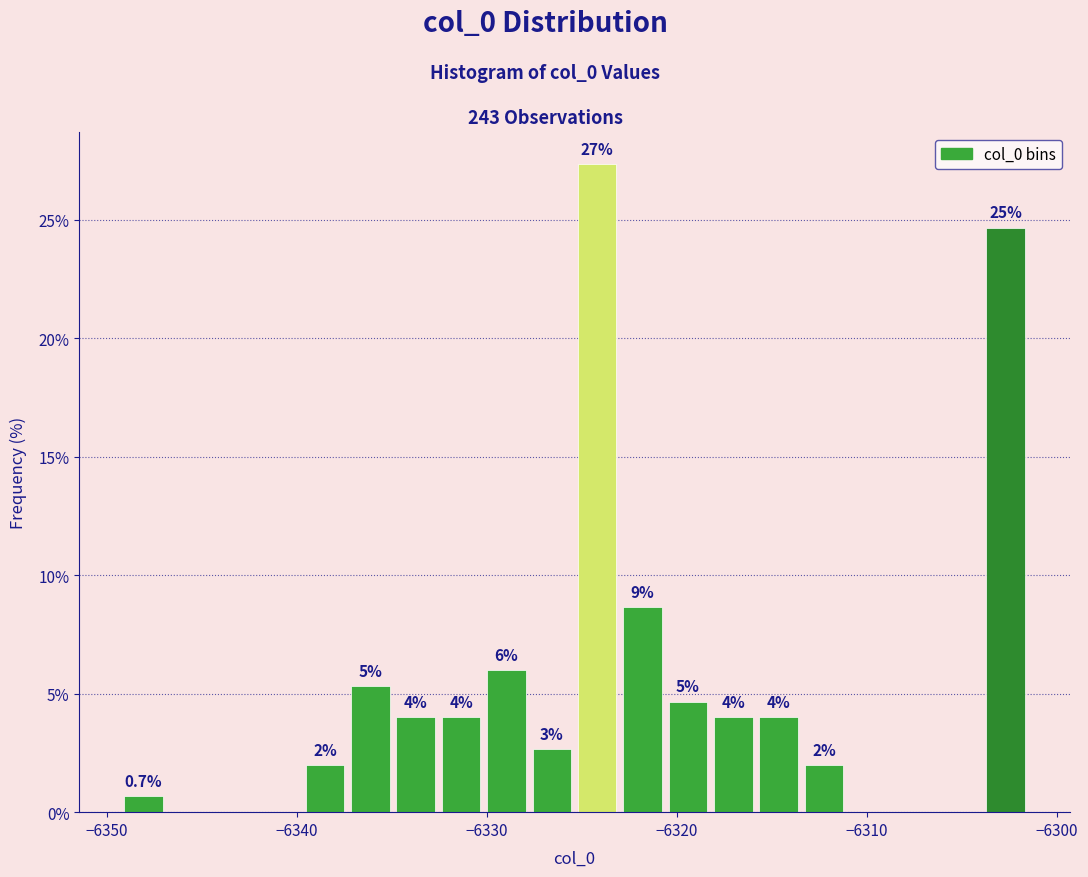

Read against the x-axis, roughly where is the centre of the tallest bar?

-6324